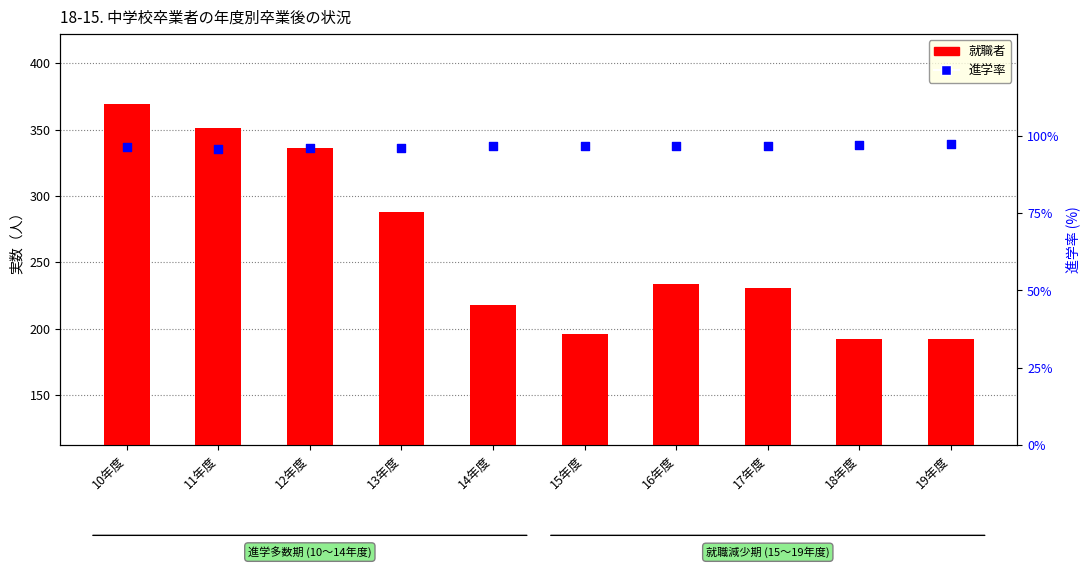

Which series reaches the maximum Y coordinate?

就職者